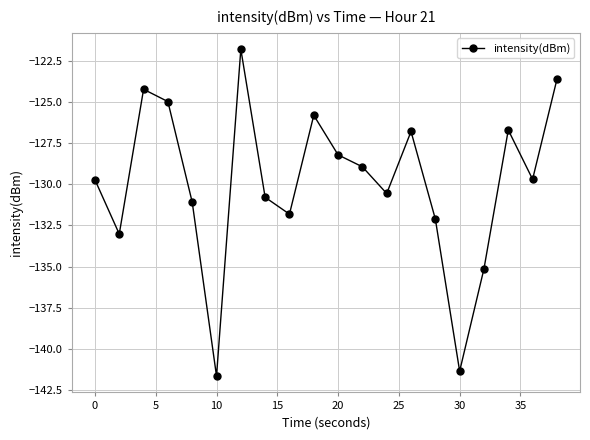

What is the value of the 19th point from the left?

-129.7